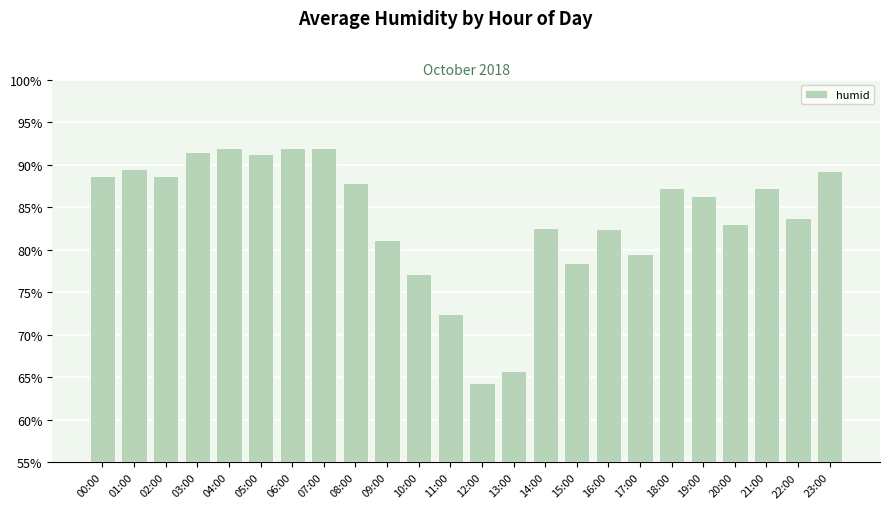

The value at 15:00 is 103.5. True or false?

False